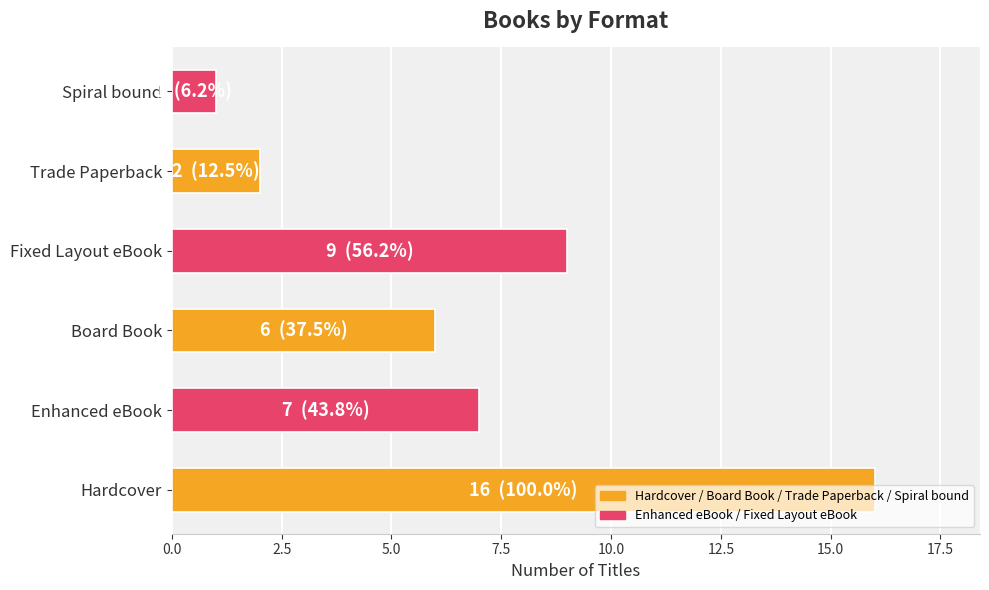

How many data points are less than 7?

3